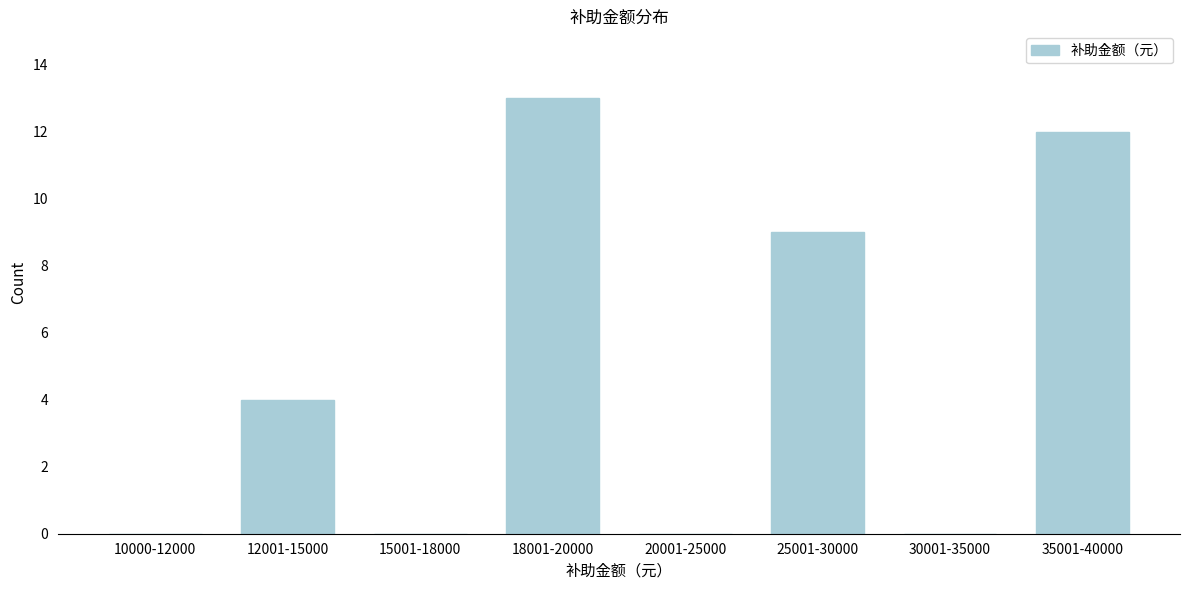

Reading left to right, what are all the values shown in this chart?

10000-12000=0	12001-15000=4	15001-18000=0	18001-20000=13	20001-25000=0	25001-30000=9	30001-35000=0	35001-40000=12